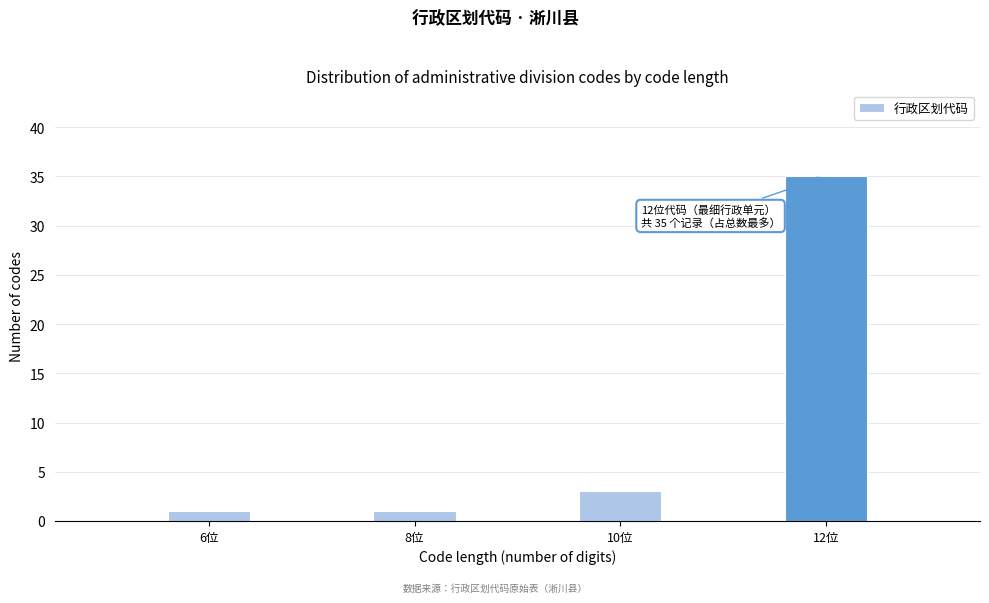

Reading right to left, transcribe all the data shown in this chart.

12位=35	10位=3	8位=1	6位=1